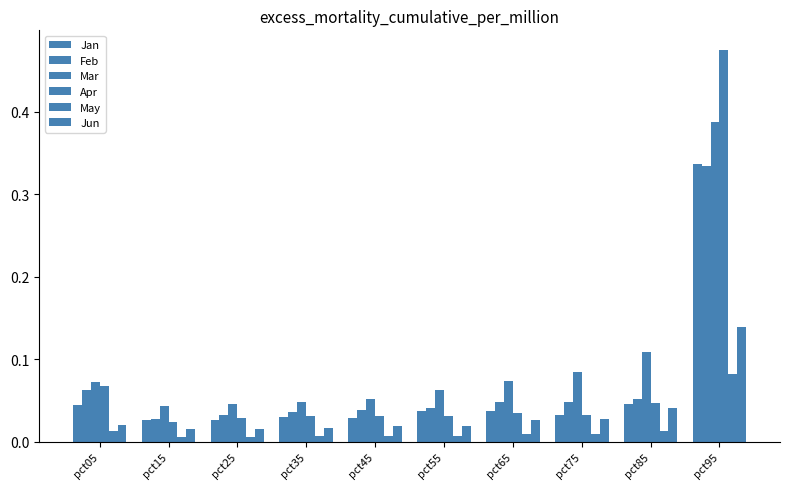

The Feb series shows 0.0 at pct25. True or false?

True